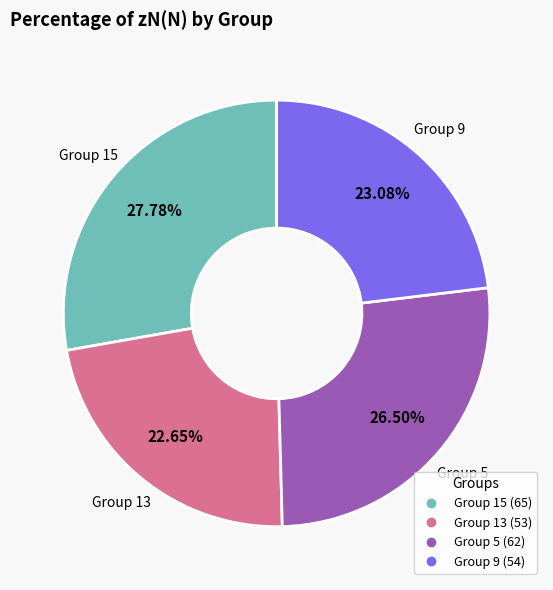

Does any single category account for the majority?

No